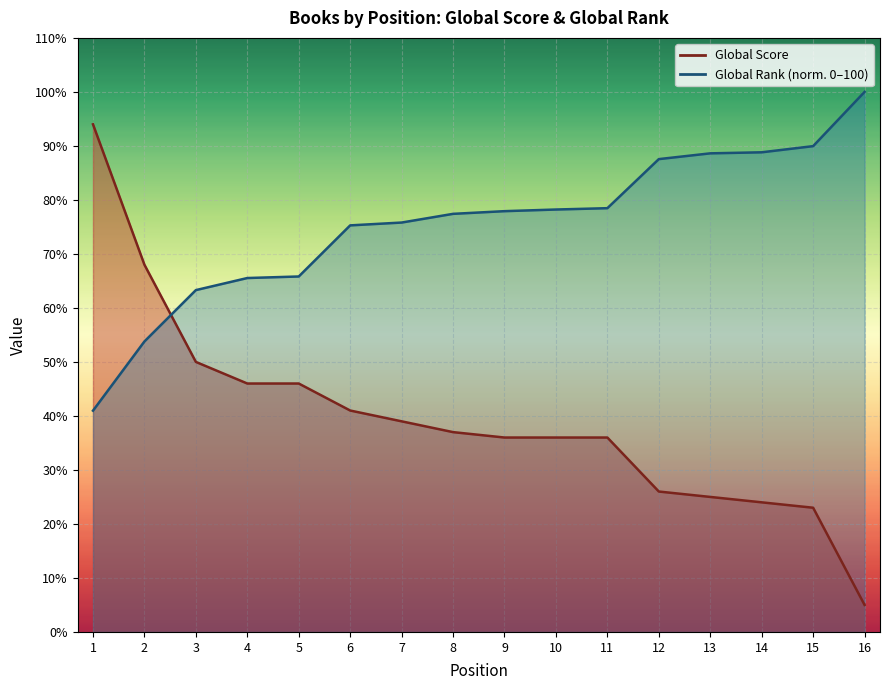

What is the total value across all series at 11?

114.5